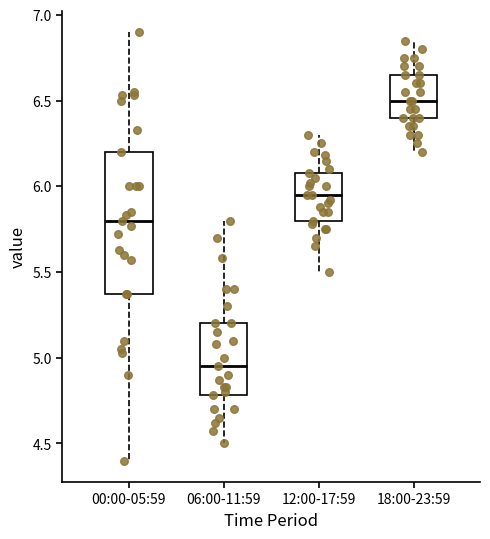

Comparing the boxes themselves (not the whiskers), which one is the tallest?

00:00-05:59